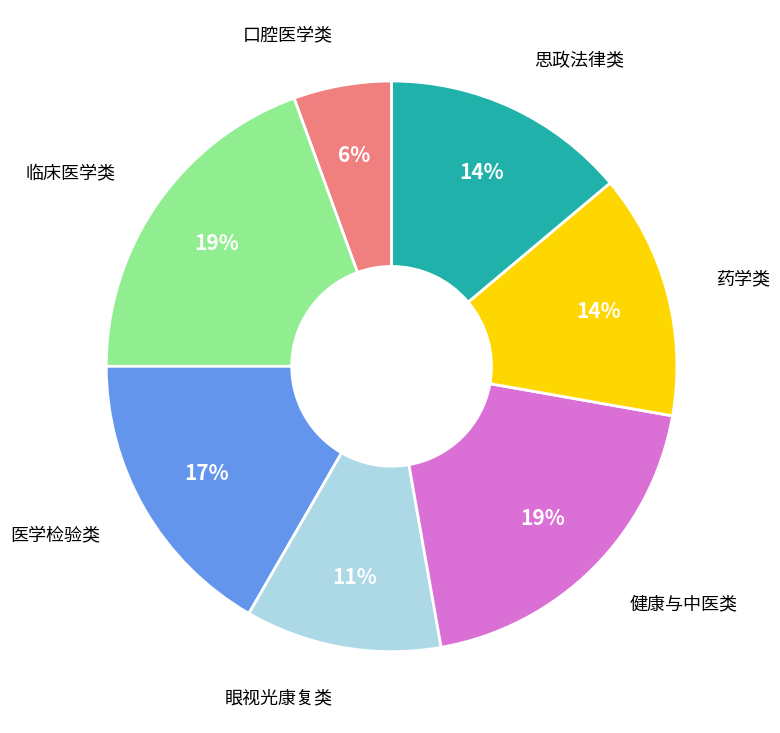

Is there a majority slice in this chart?

No